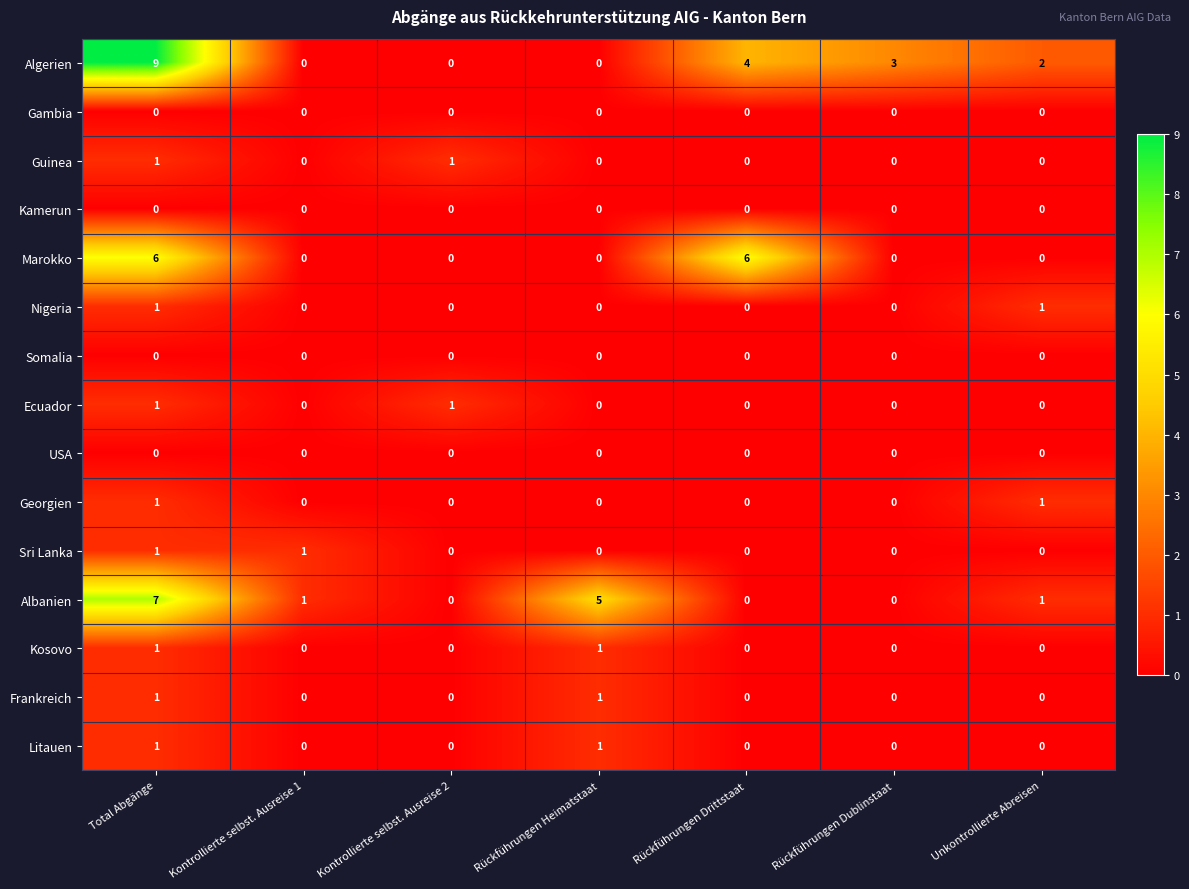

Count the number of categories in the chart.

7